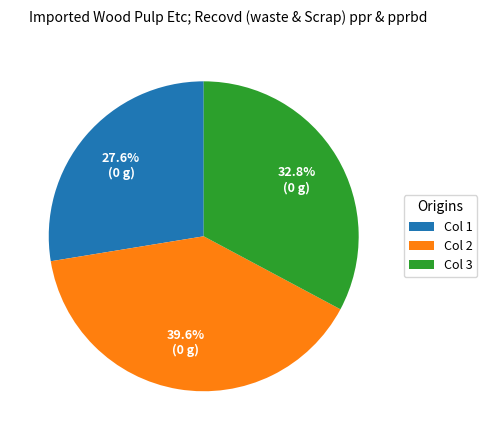

Which slice is the largest?

Col 2